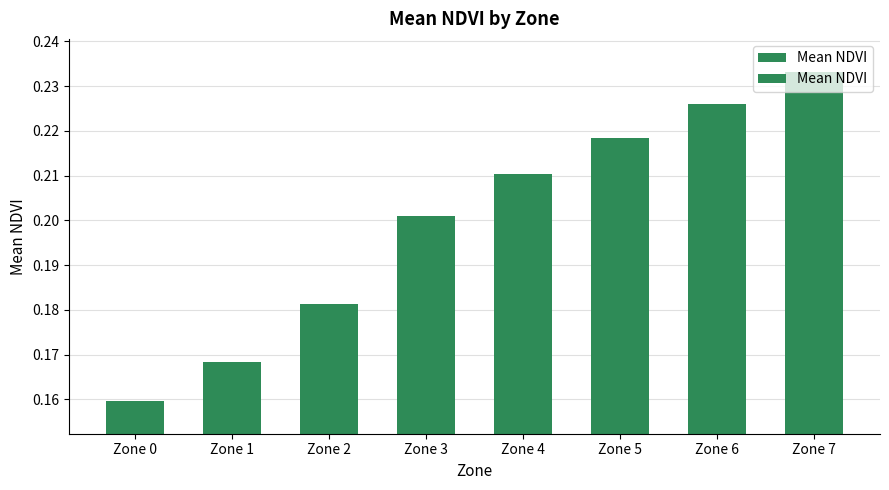

Reading left to right, transcribe all the data shown in this chart.

Zone 0=0.2	Zone 1=0.2	Zone 2=0.2	Zone 3=0.2	Zone 4=0.2	Zone 5=0.2	Zone 6=0.2	Zone 7=0.2